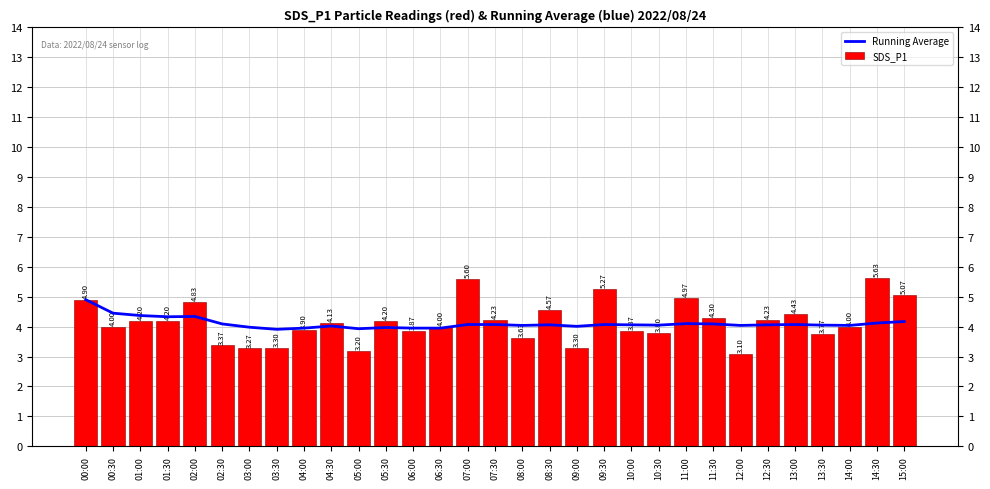

What is the sum of the Running Average values at 00:30 and 03:30?

8.4